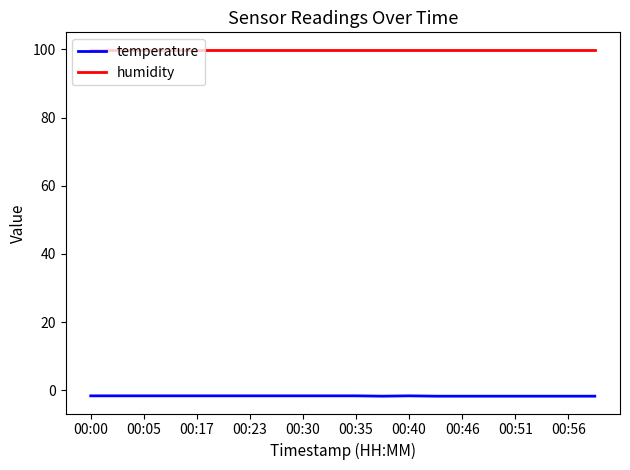

Which series has the largest total across all categories?

humidity